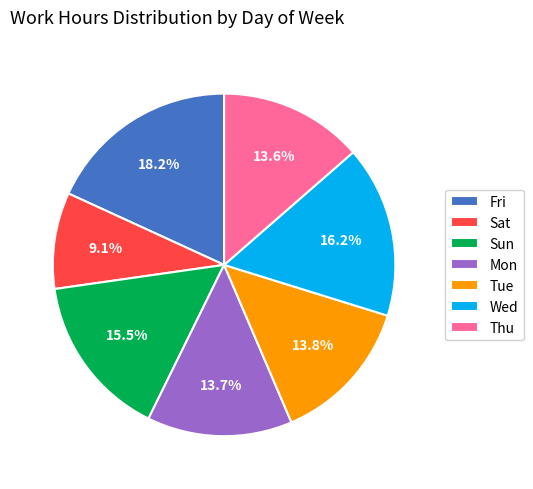

Between Wed and Sat, which is larger?

Wed